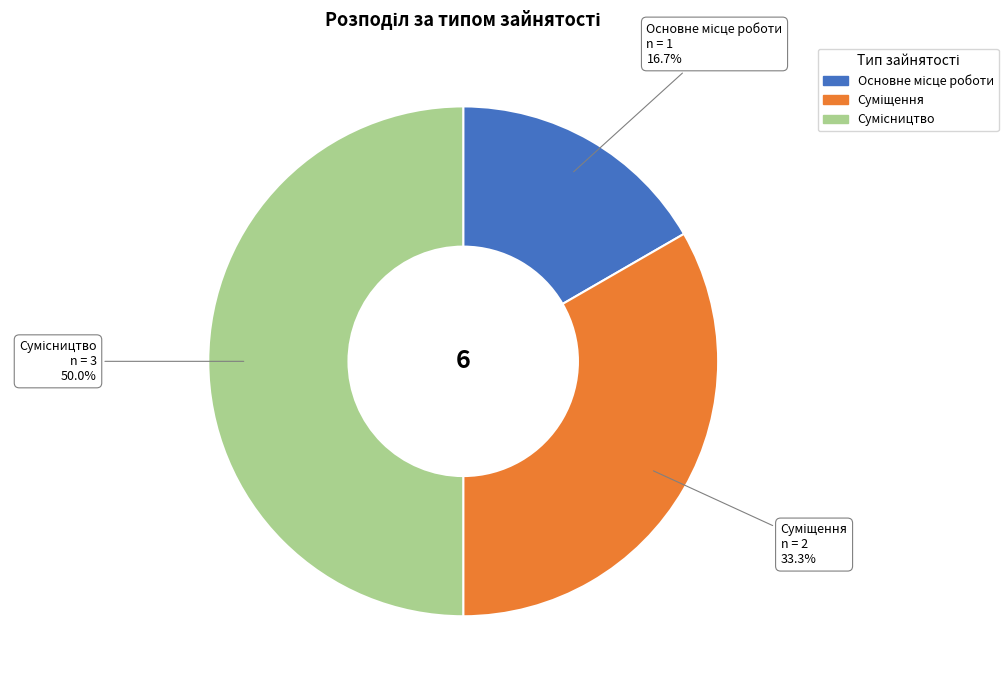

Between Основне місце роботи and Суміщення, which is larger?

Суміщення